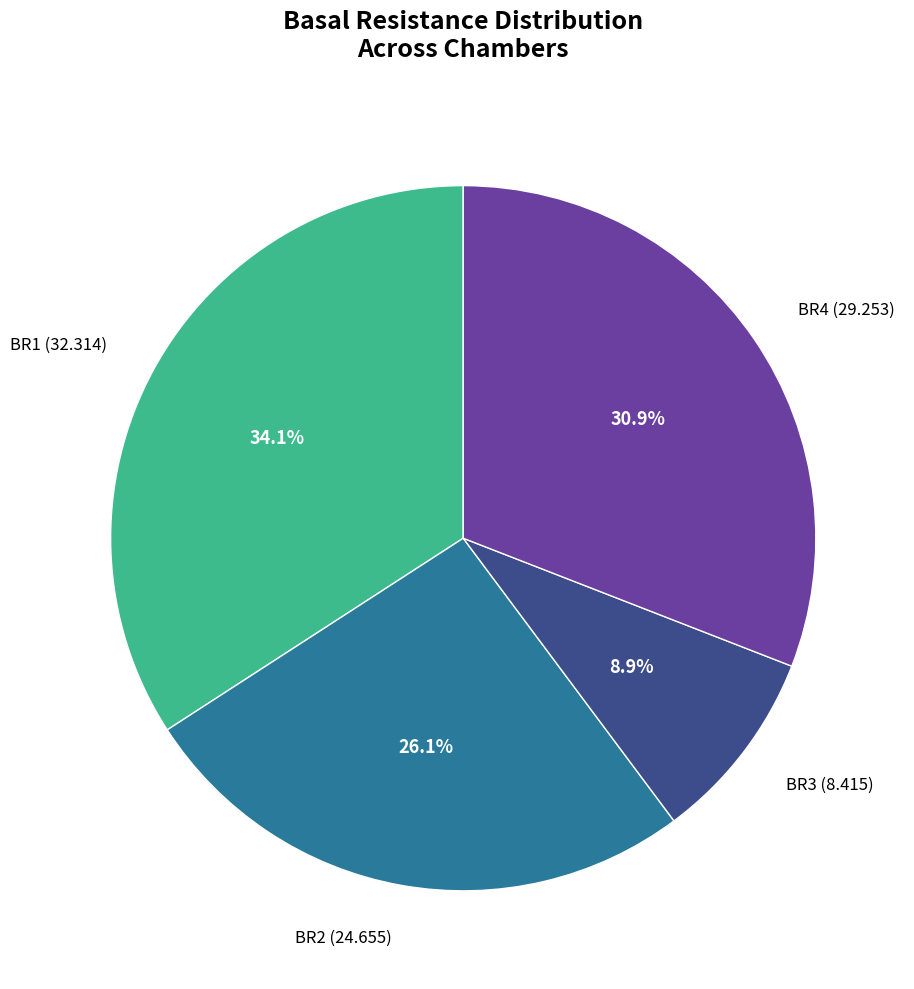

Combined, do BR4 and BR3 account for over 50%?

No